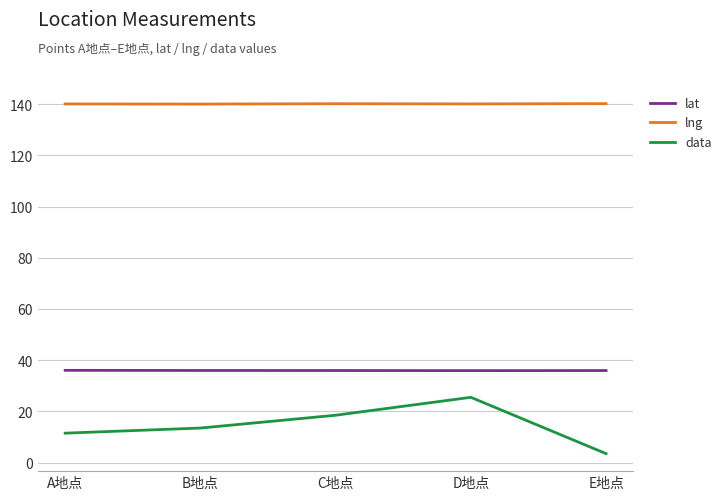

True or false: data has more than 0 points higher than both neighbors.

True